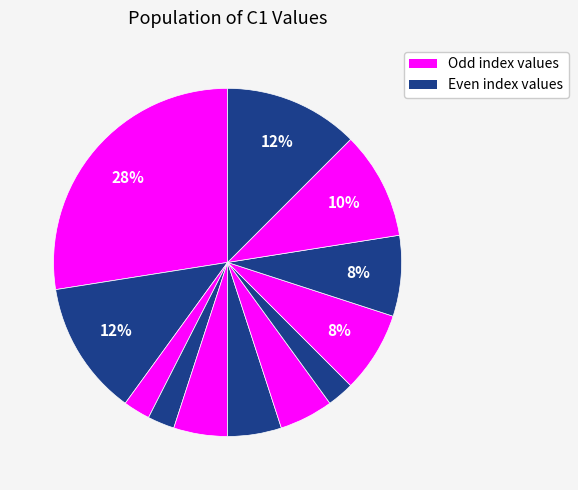

Which slice is the largest?

16